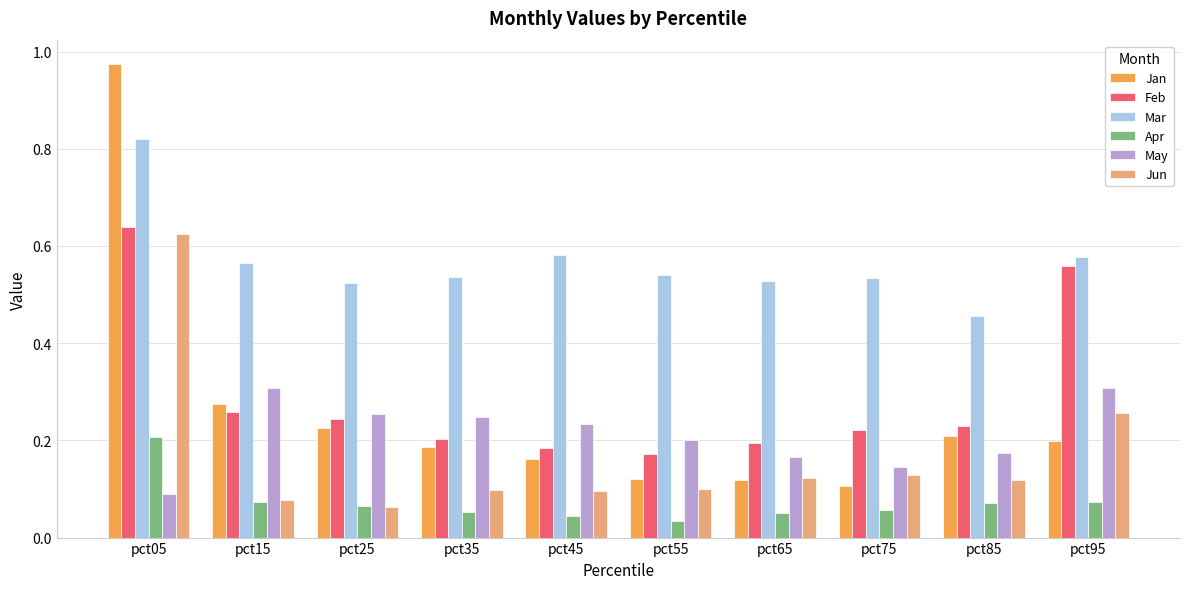

Which category has the highest value in the Apr series?

pct05